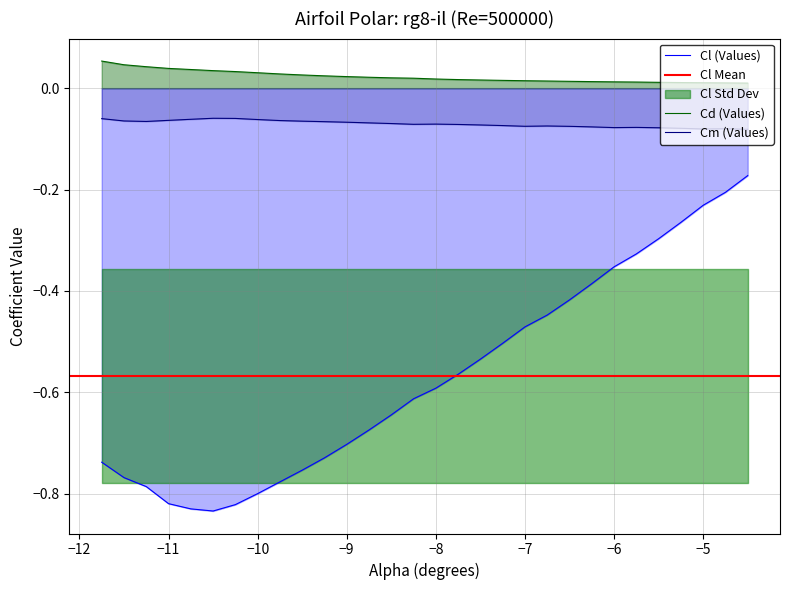

True or false: Cd (Values) and Cm (Values) cross at least once.

False